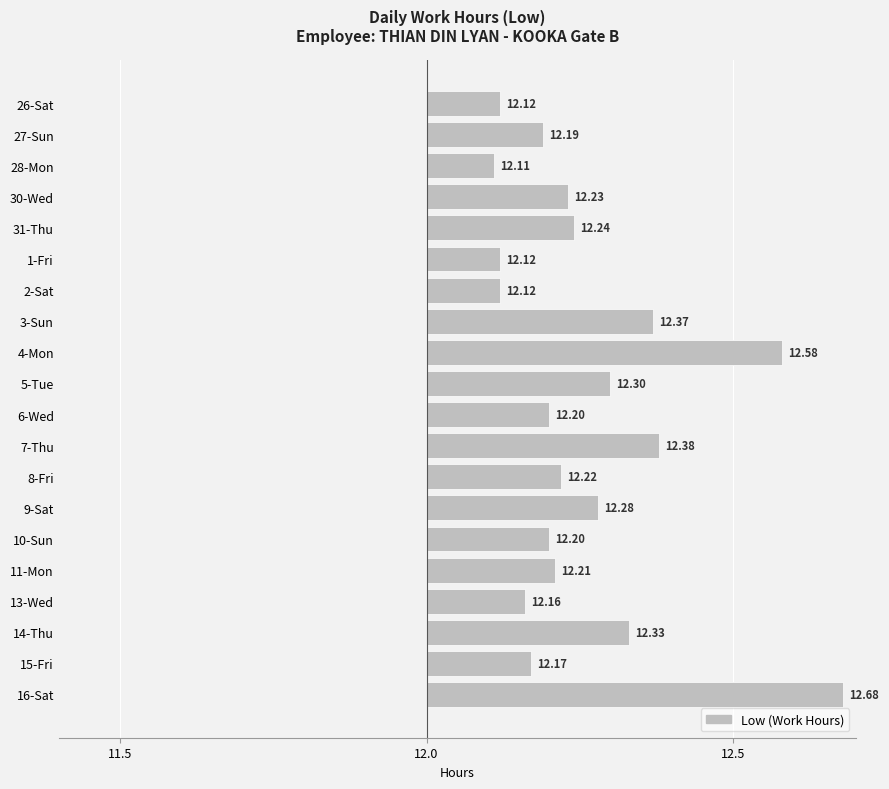

Does the chart contain any negative values?

No